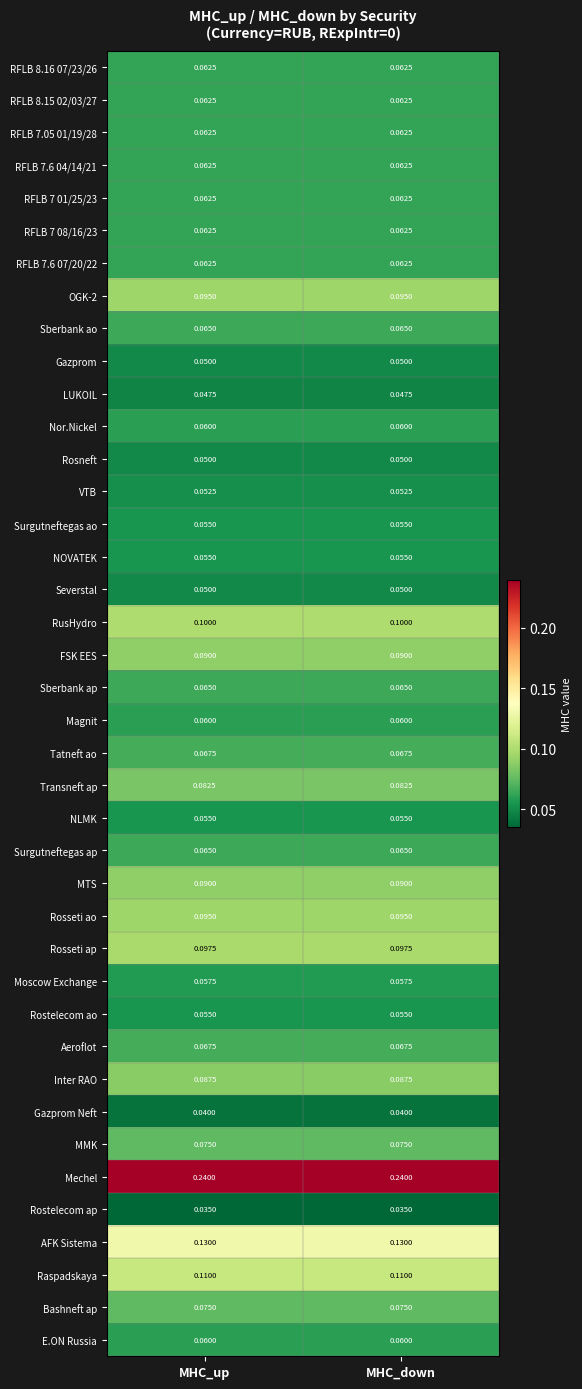

Which series has the largest total across all categories?

Mechel